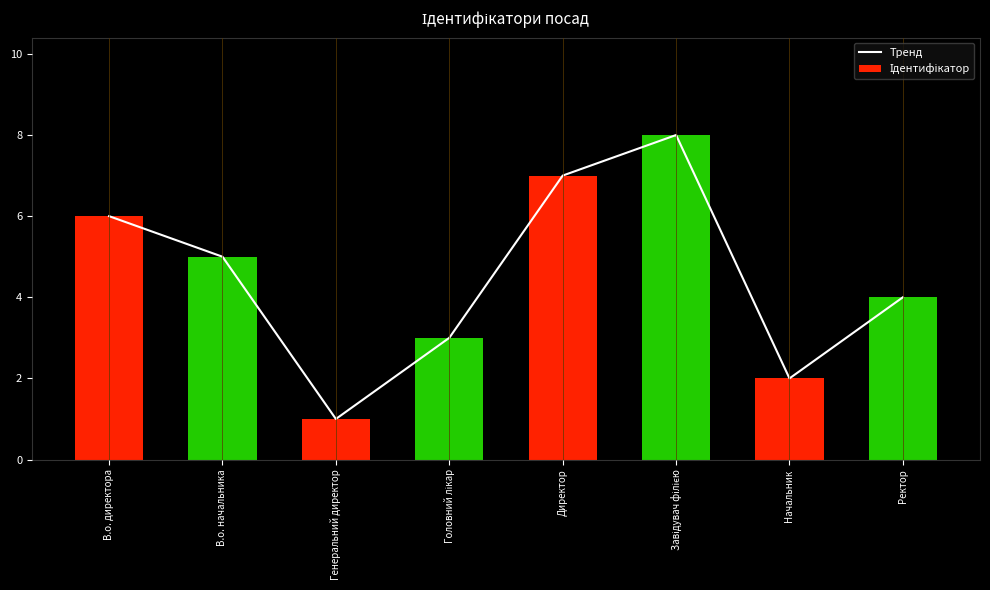

What is the total value across all series at Завідувач філією?

16